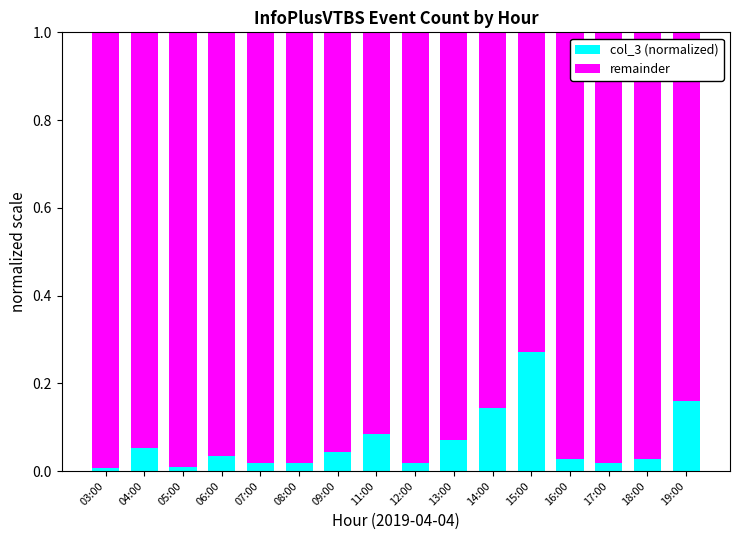

The col_3 (normalized) series shows 0.0 at 09:00. True or false?

True